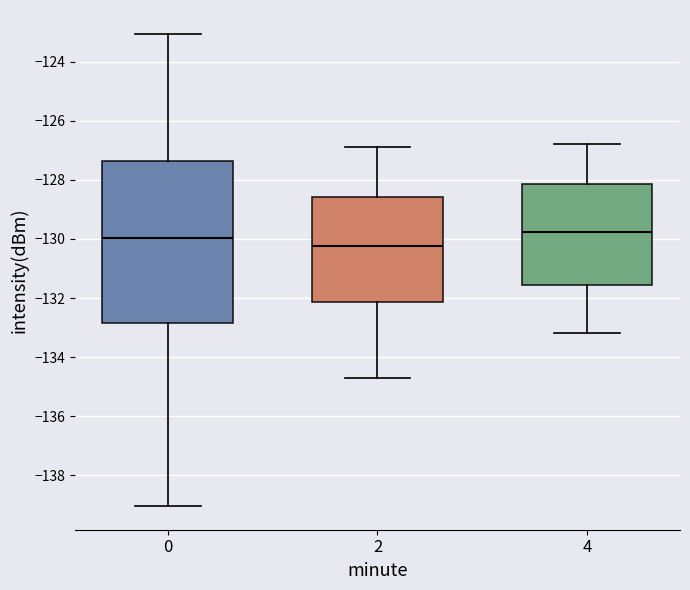

Reading left to right, read every box against the y-axis: the position of its median line, the range the box covers, and the ends of its whiskers. The values are not printed on the chart, so give them approximately, as read against the axis.

0: median -130.0, box -132.8 to -127.4, whiskers -139.0 to -123.0
2: median -130.2, box -132.2 to -128.6, whiskers -134.6 to -126.8
4: median -129.8, box -131.6 to -128.2, whiskers -133.2 to -126.8